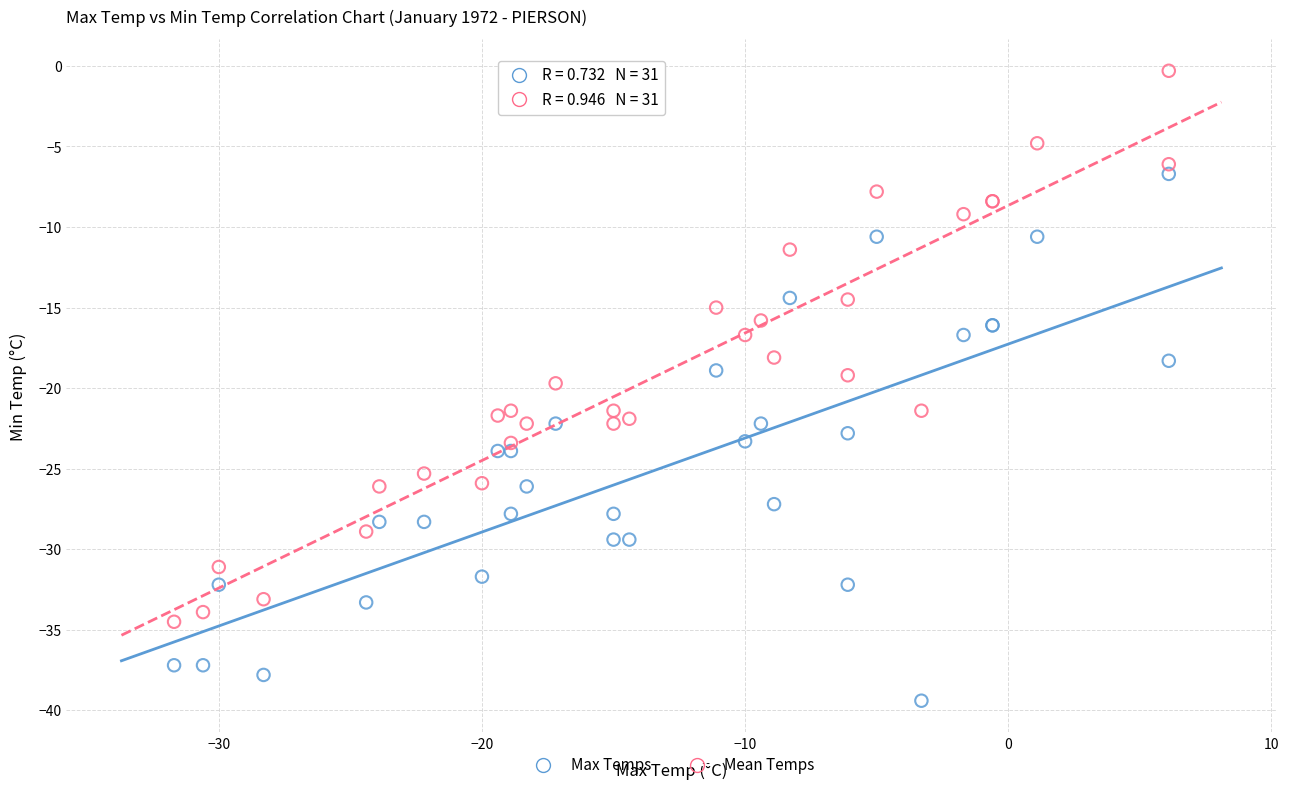

What is the X range (max minus min) for the scatter plot?

37.8